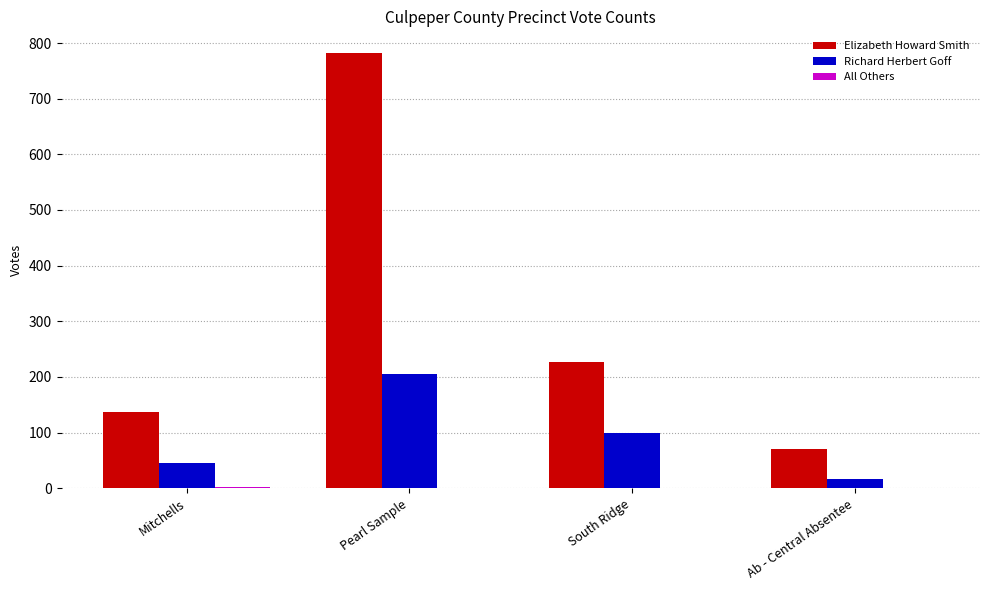

Which series has the widest spread of values?

Elizabeth Howard Smith